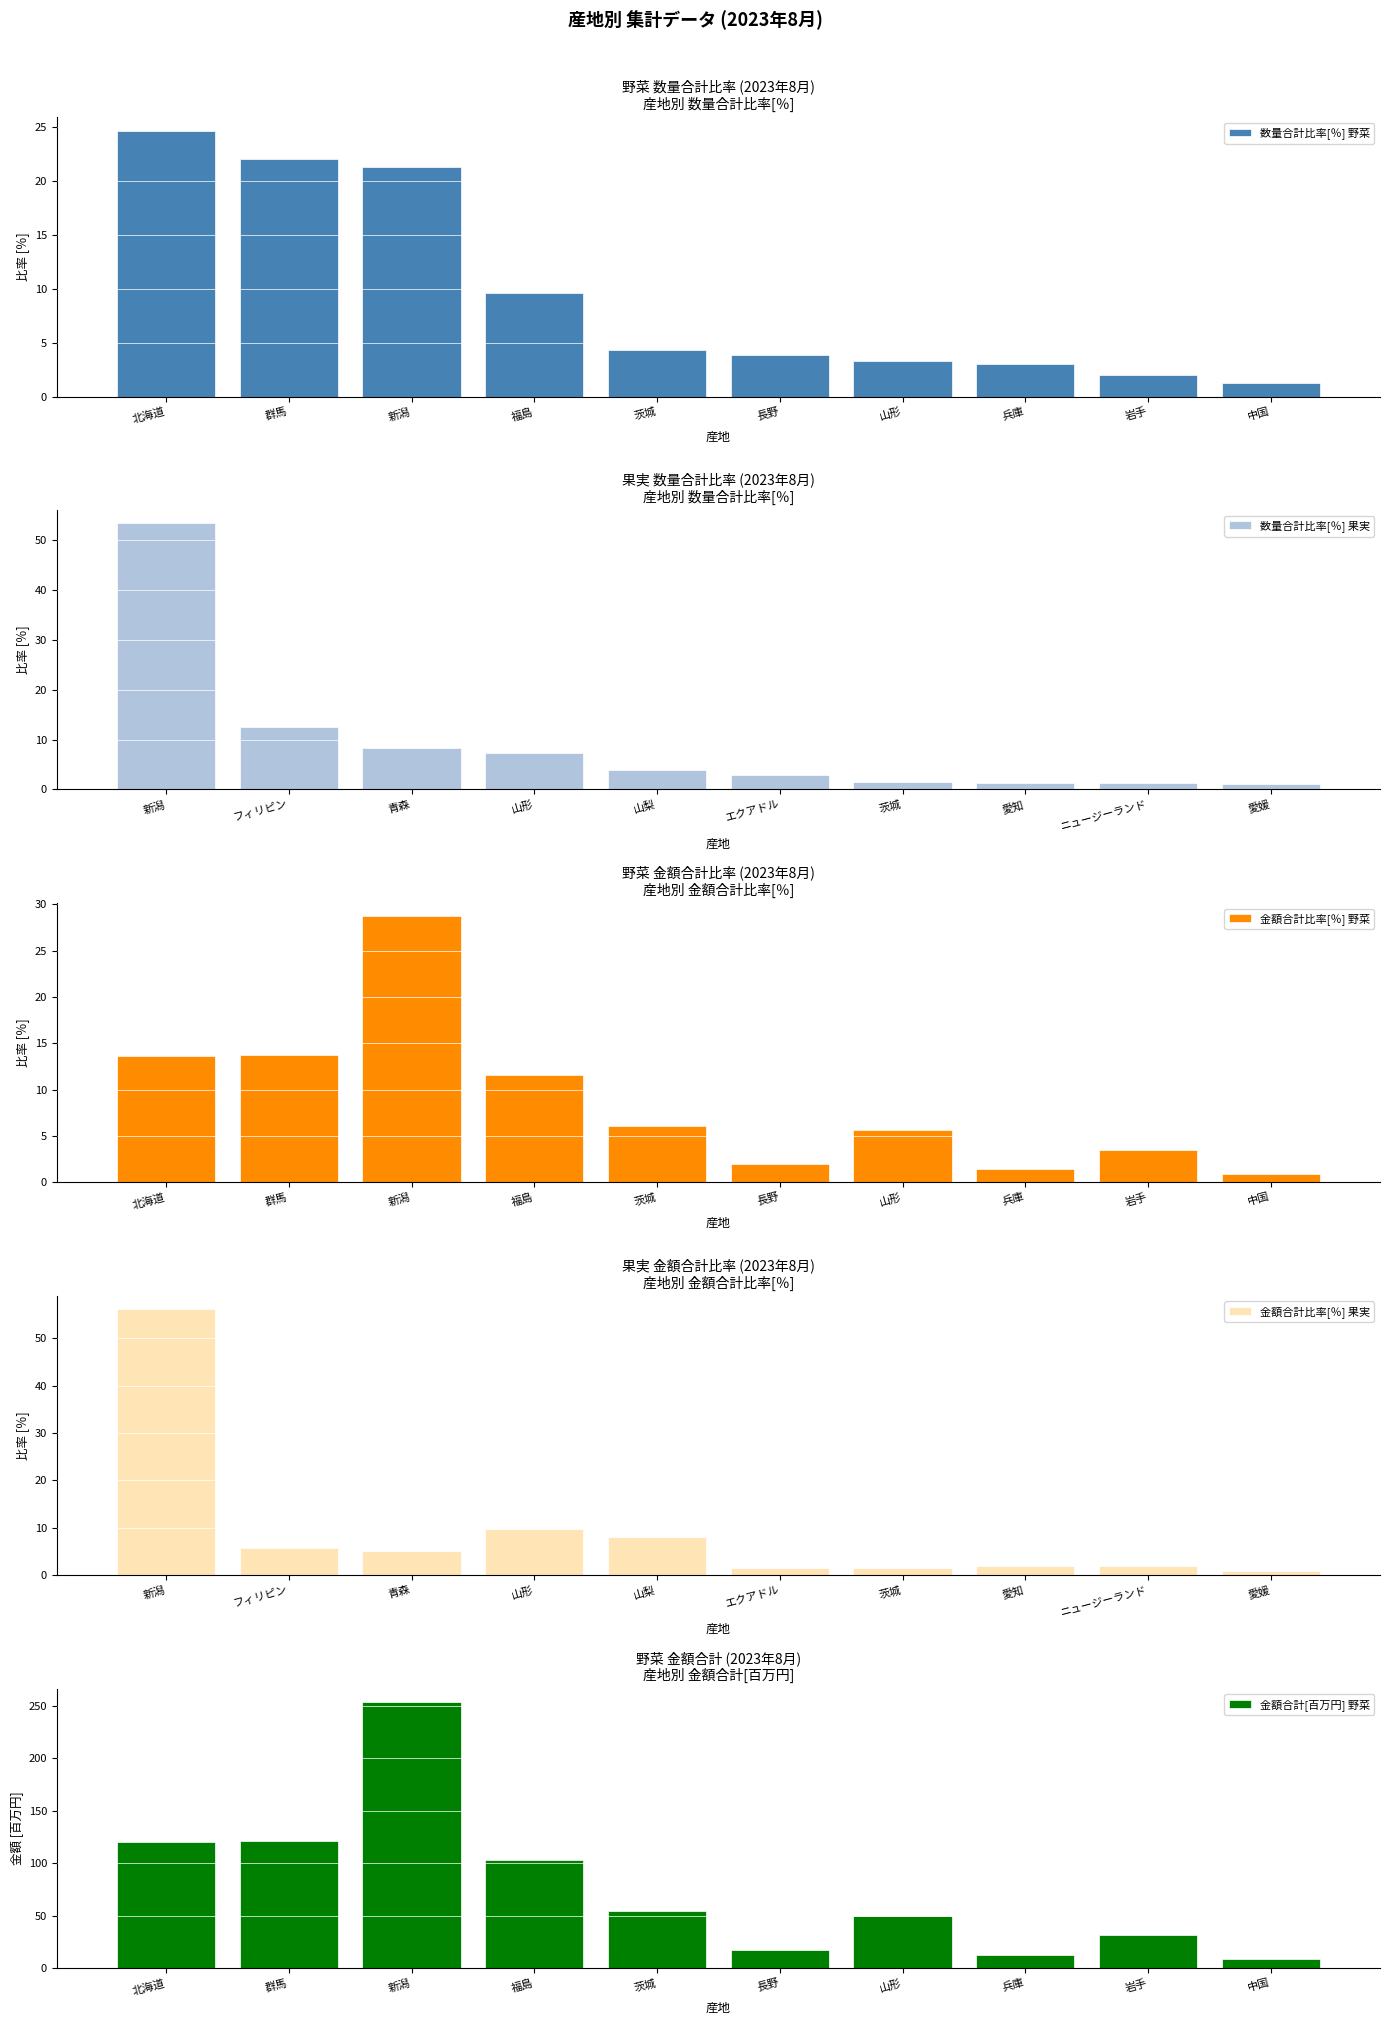

The value of 数量合計比率[％] 野菜 at 兵庫 is 2.0. True or false?

False